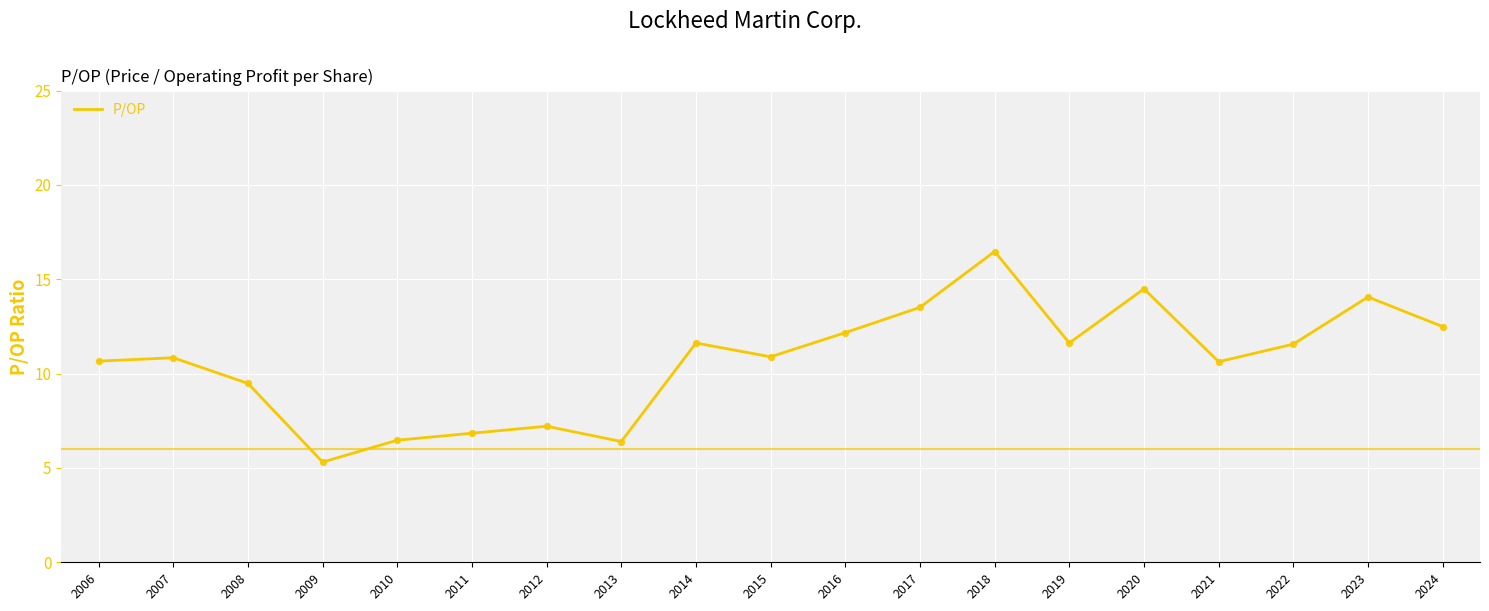

What is the change in value from 2007 to 2016?

+1.3